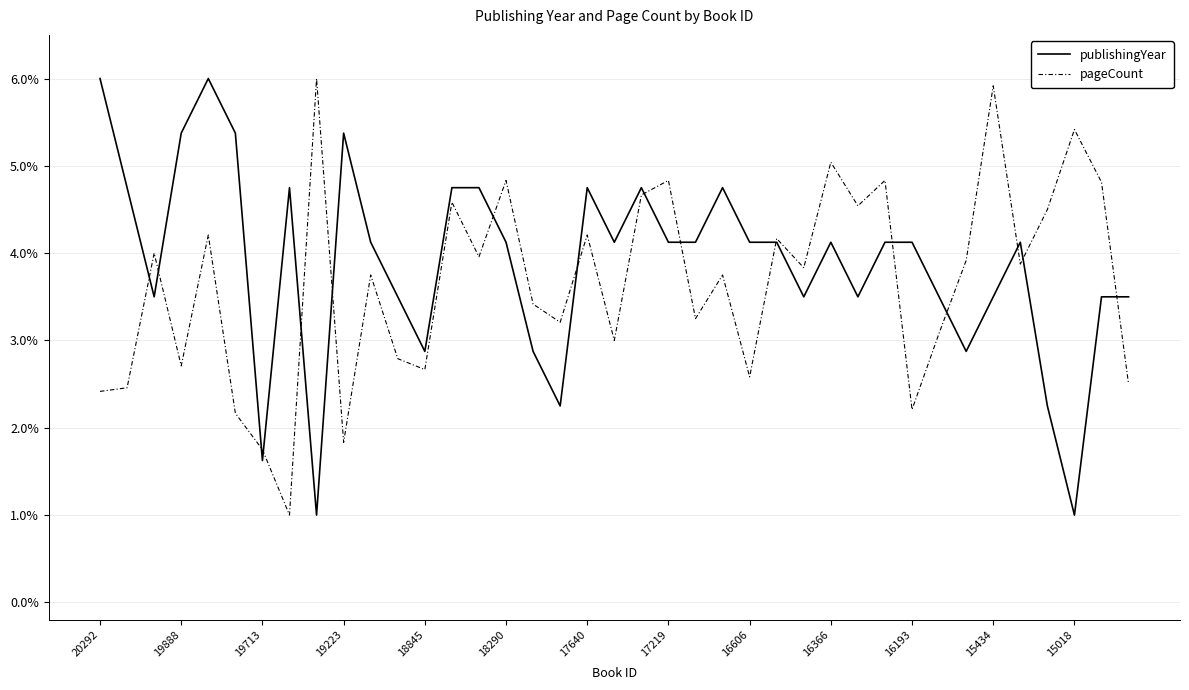

What is the lowest value of the publishingYear series?

1.0